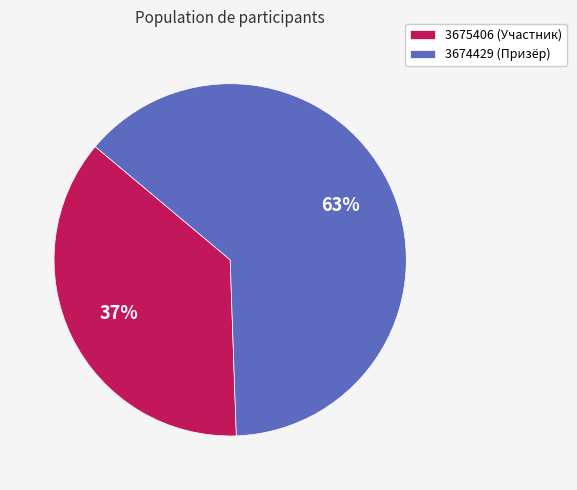

To the nearest percent, what is the combined percentage of 3675406 and 3674429?

100%